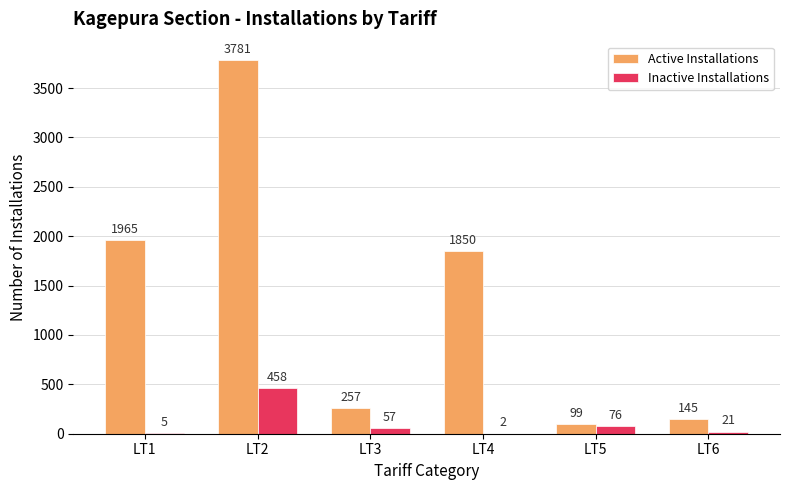

Reading left to right, extract all data points from this chart.

Active Installations: 1965	3781	257	1850	99	145
Inactive Installations: 5	458	57	2	76	21